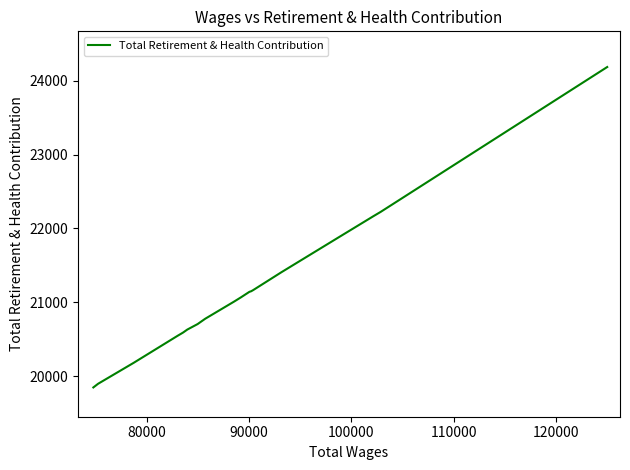

What is the difference between the maximum and minimum values?

4343